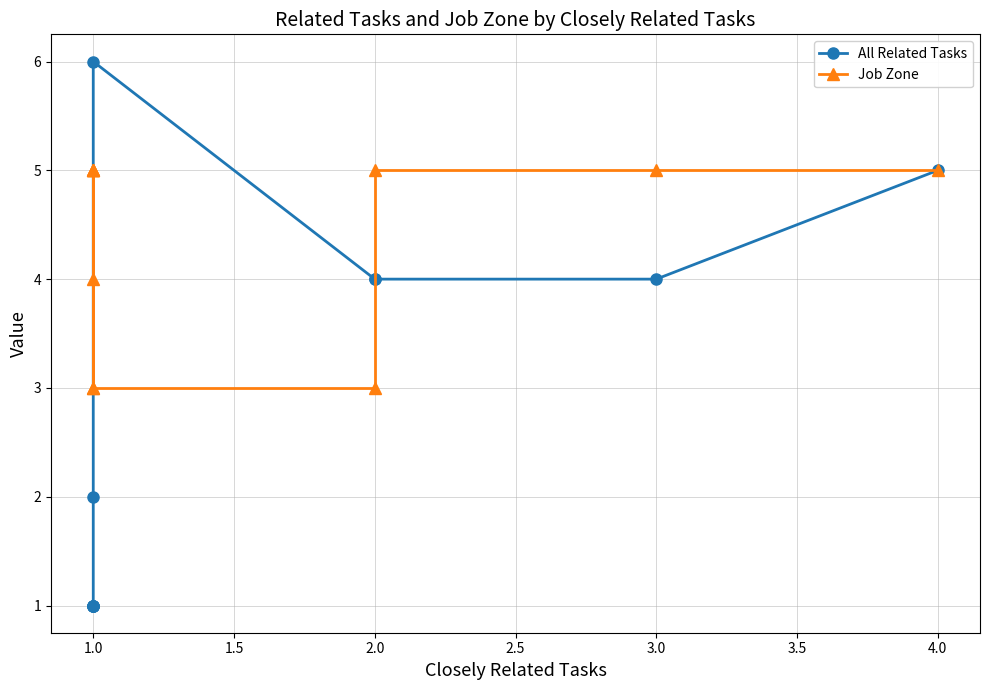

What is the minimum value for Job Zone?

3